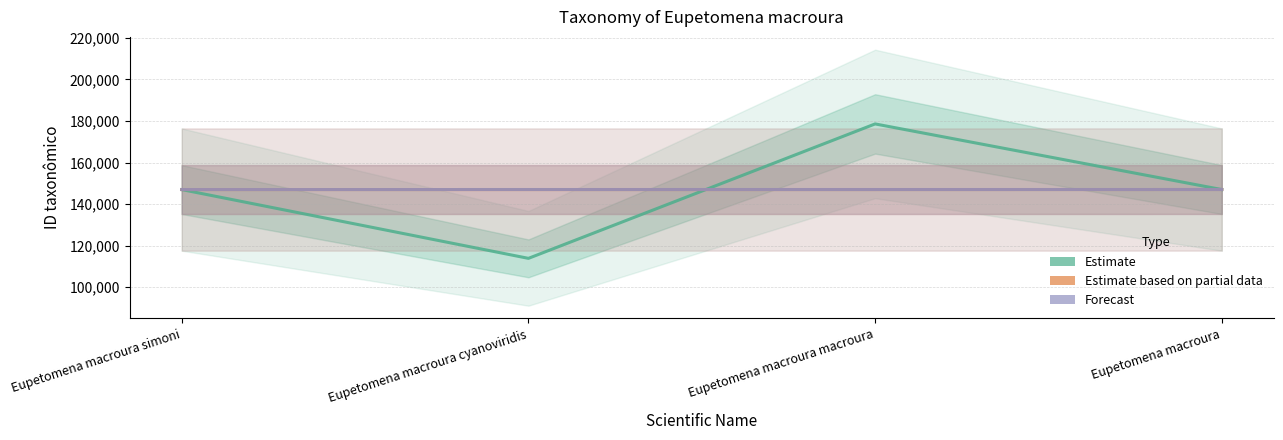

Which category has the highest value in the Estimate series?

Eupetomena macroura macroura